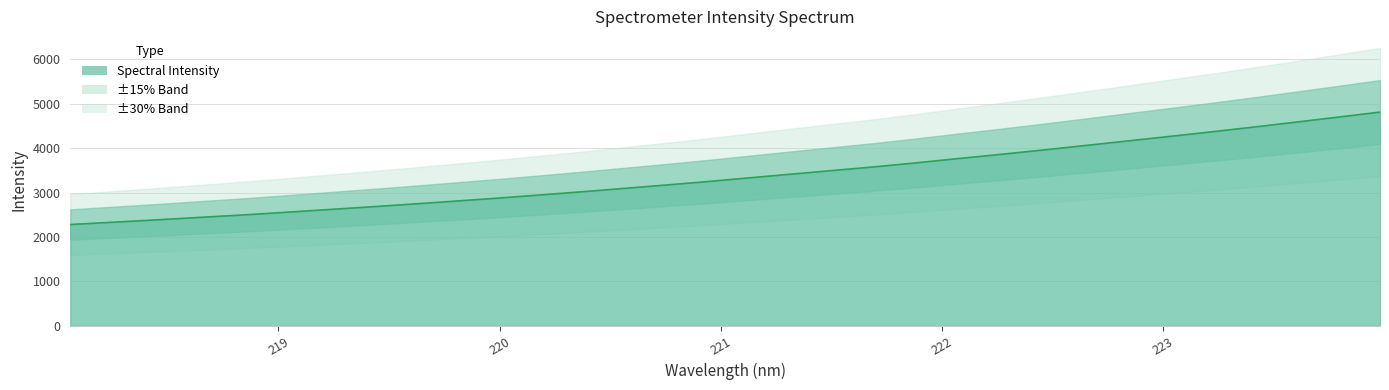

What is the difference between the maximum and minimum values?

2533.1